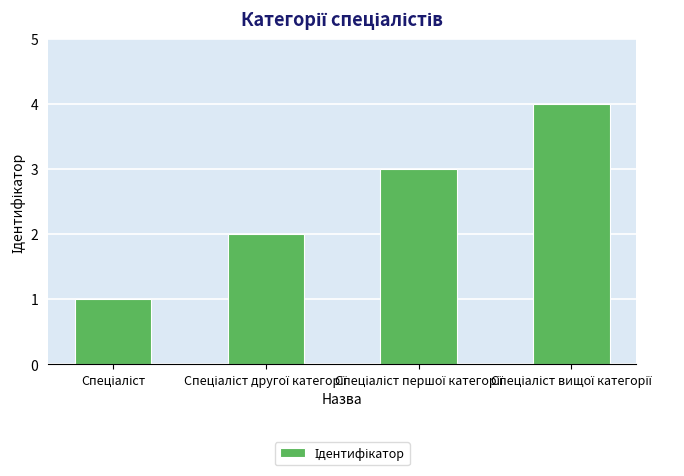

What is the sum of all values?

10